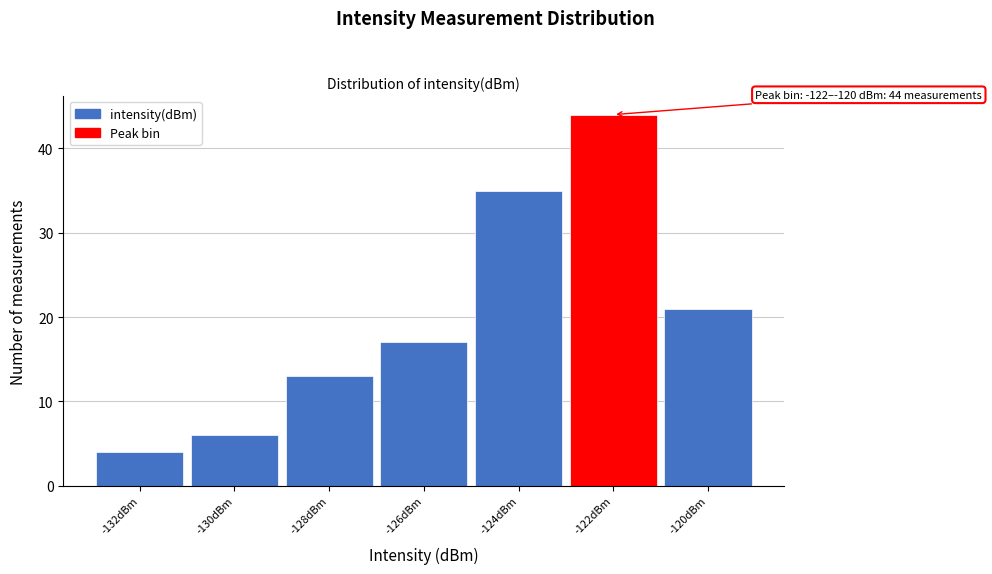

Reading right to left, list all the values displayed in this chart.

21	44	35	17	13	6	4